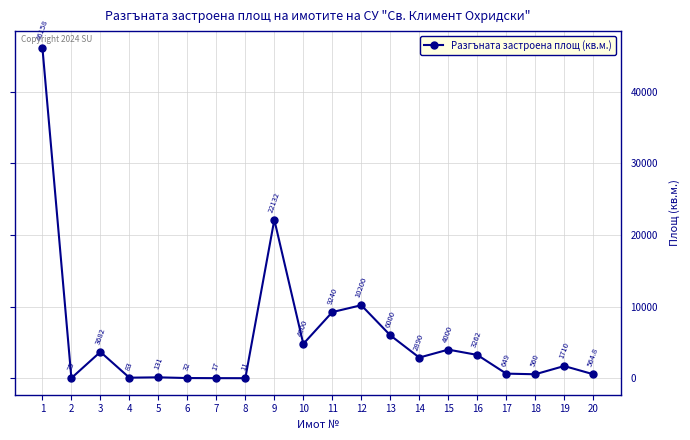

What is the value of the 14th point from the left?

2890.0